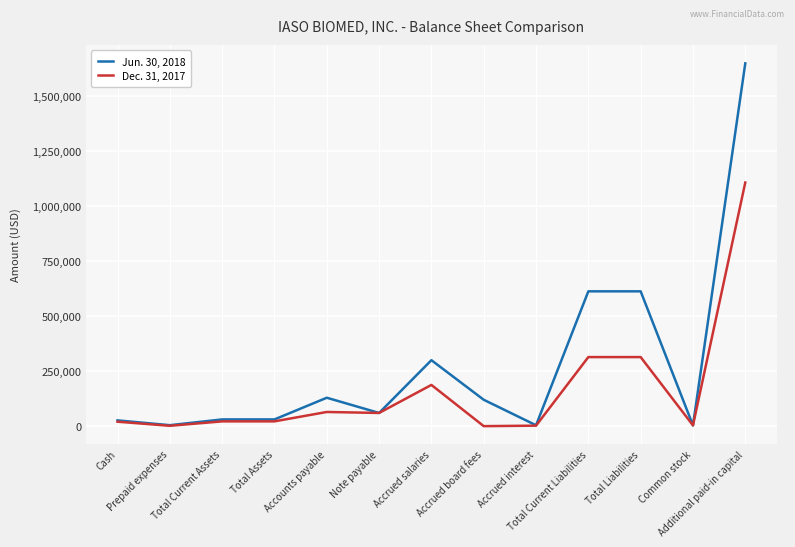

Where does the Jun. 30, 2018 series first go above 60000?

Accounts payable